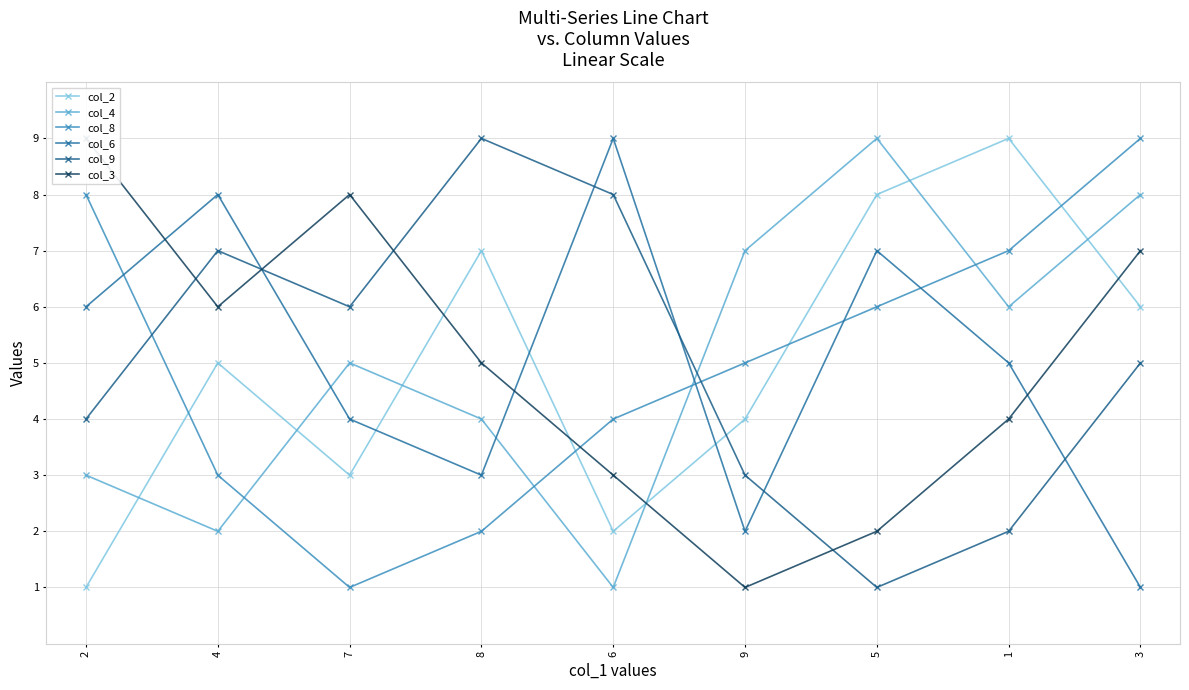

Between 4 and 9, which series saw the biggest shift?

col_6